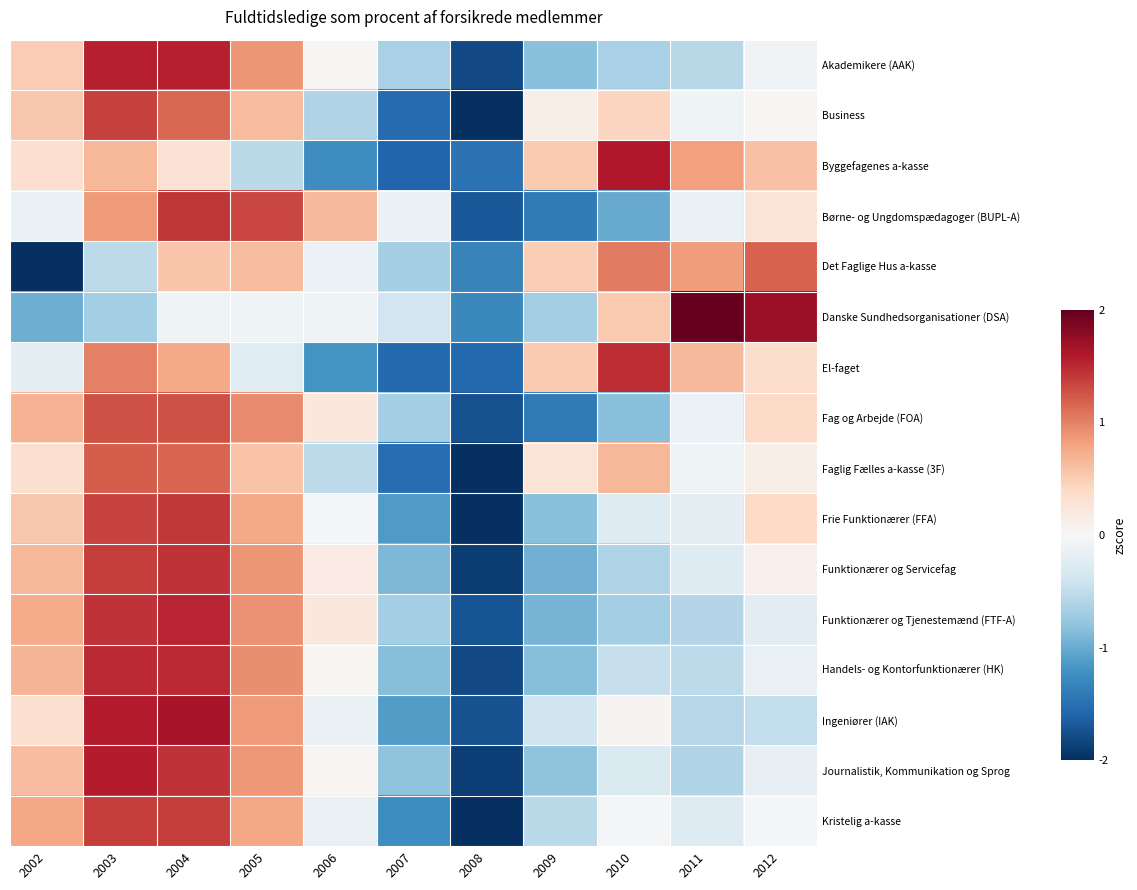

Rank the series by their maximum value, from lowest to highest.

Det Faglige Hus a-kasse, Faglig Fælles a-kasse (3F), Fag og Arbejde (FOA), Business, Kristelig a-kasse, Frie Funktionærer (FFA), Børne- og Ungdomspædagoger (BUPL-A), Funktionærer og Servicefag, El-faget, Handels- og Kontorfunktionærer (HK), Funktionærer og Tjenestemænd (FTF-A), Akademikere (AAK), Journalistik, Kommunikation og Sprog, Byggefagenes a-kasse, Ingeniører (IAK), Danske Sundhedsorganisationer (DSA)